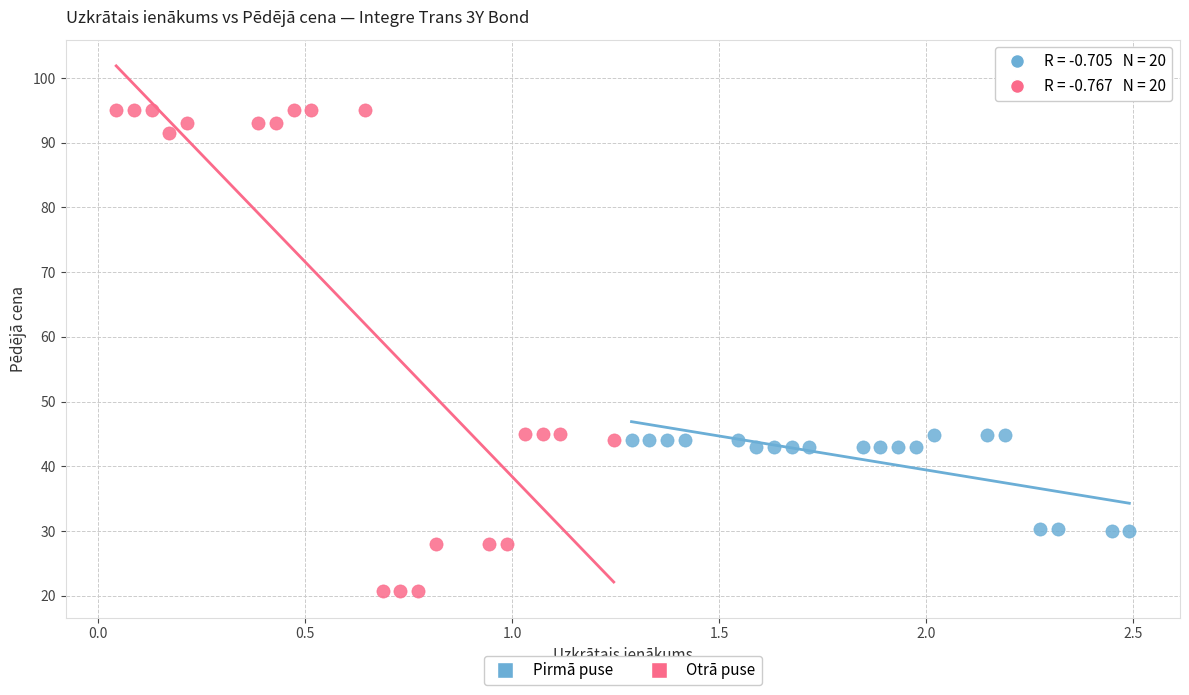

Which series has the widest spread of Y values?

Otrā puse